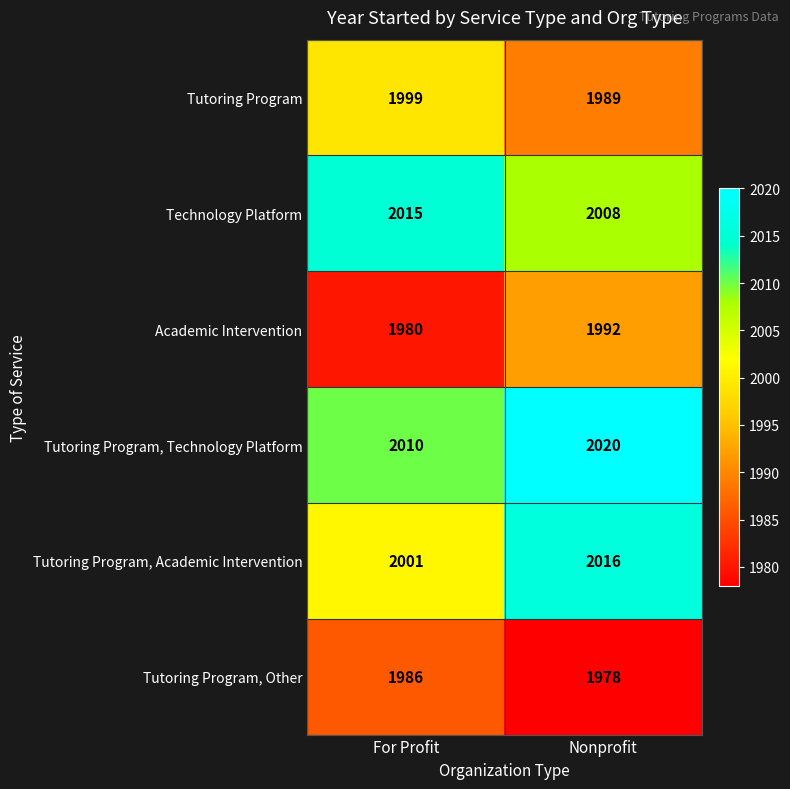

At which category is the sum across all series the highest?

Nonprofit